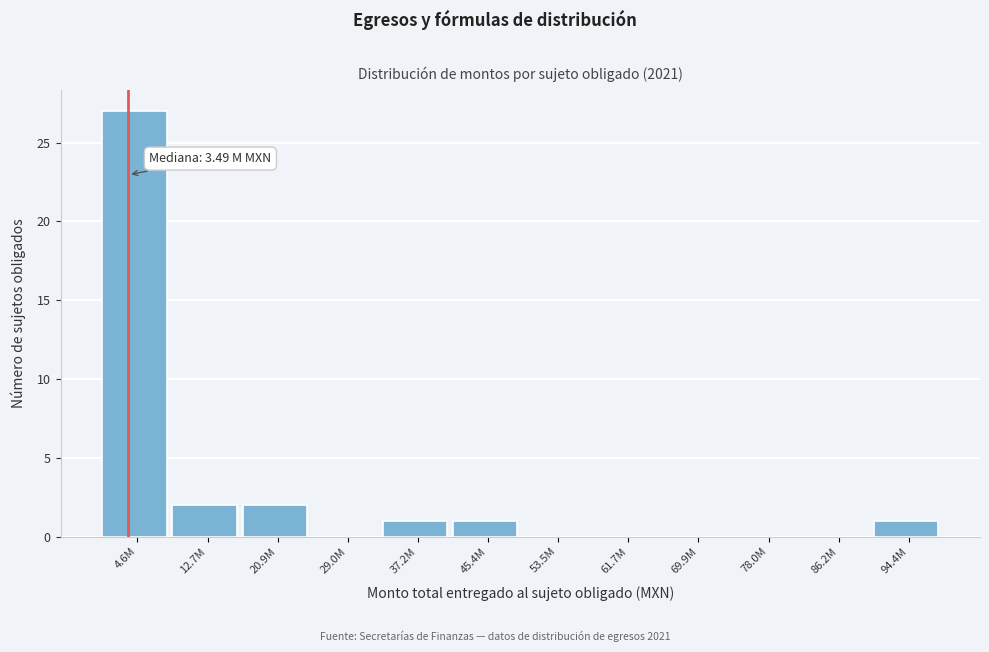

Reading right to left, list all the values displayed in this chart.

94.4M=1	86.2M=0	78.0M=0	69.9M=0	61.7M=0	53.5M=0	45.4M=1	37.2M=1	29.0M=0	20.9M=2	12.7M=2	4.6M=27